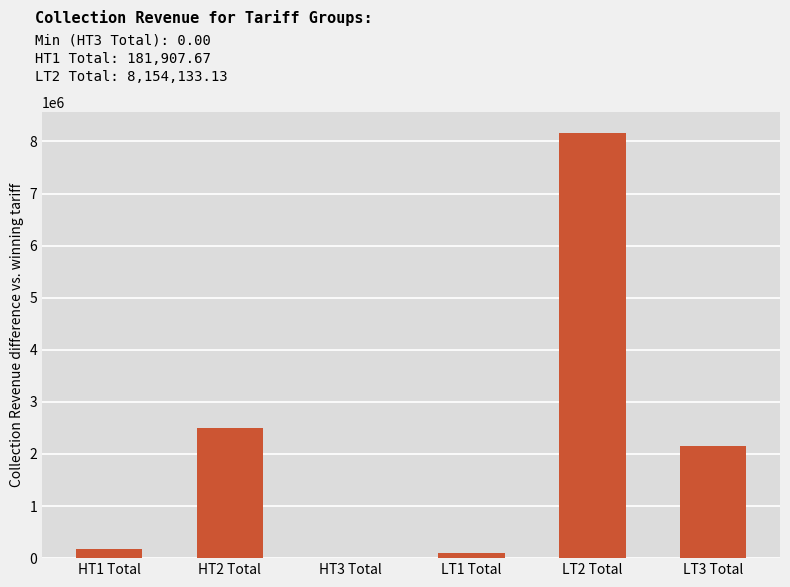

The value at HT1 Total is 181907.7. True or false?

True